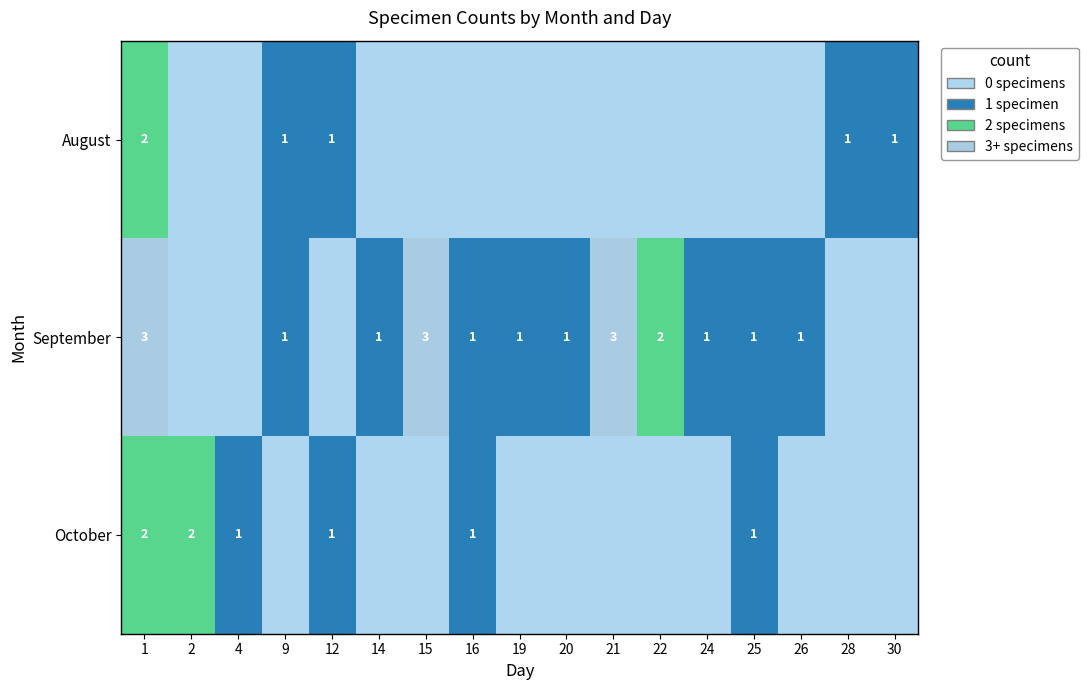

Is it true that September equals 2 at 22?

True